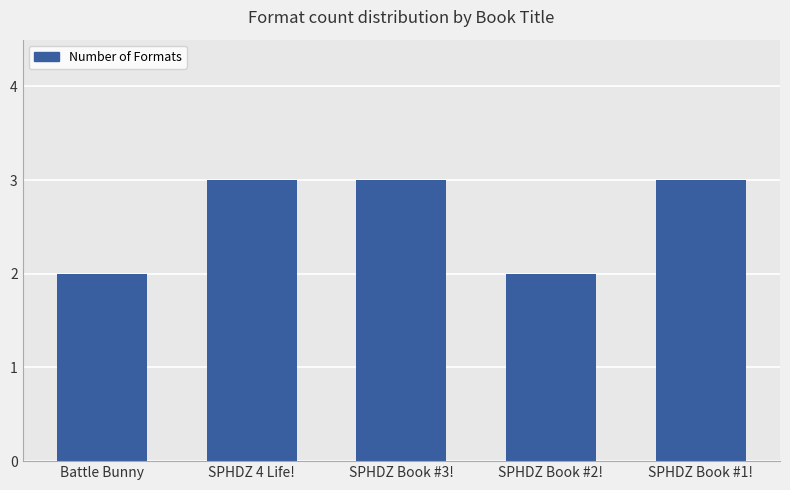

Reading left to right, extract all data points from this chart.

Battle Bunny=2	SPHDZ 4 Life!=3	SPHDZ Book #3!=3	SPHDZ Book #2!=2	SPHDZ Book #1!=3